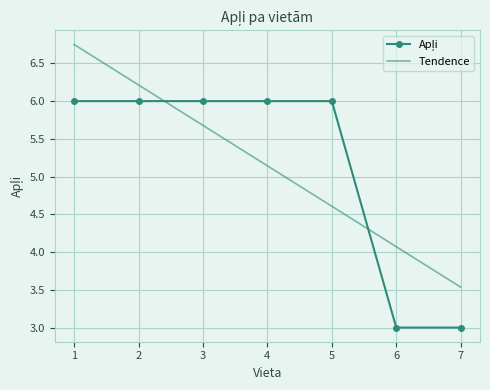

Which series changed the most between 2 and 5?

Tendence